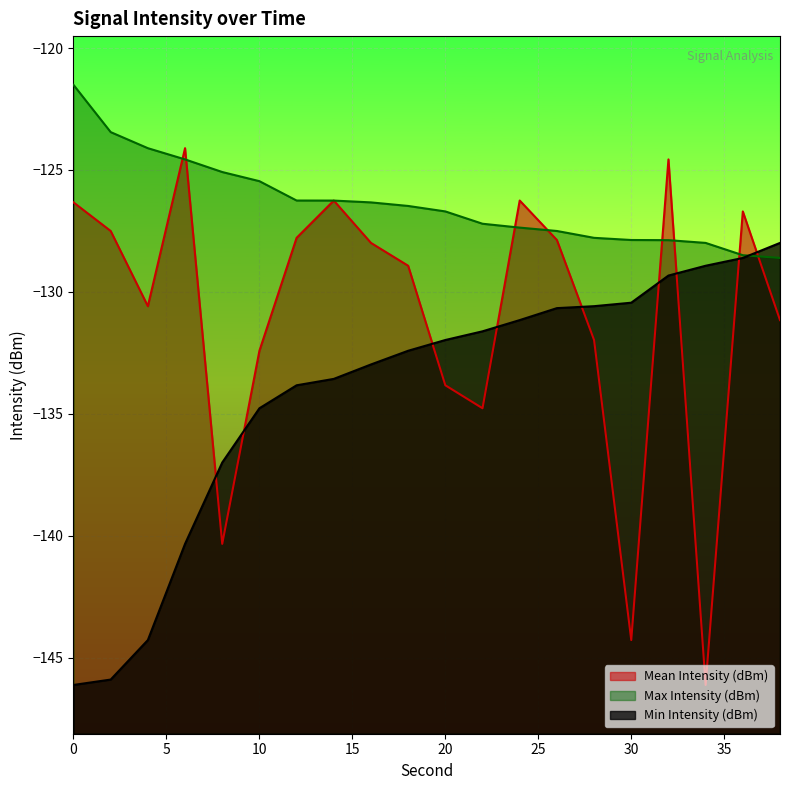

What is the value of the Min Intensity (dBm) point at the 14th from the left?

-130.7